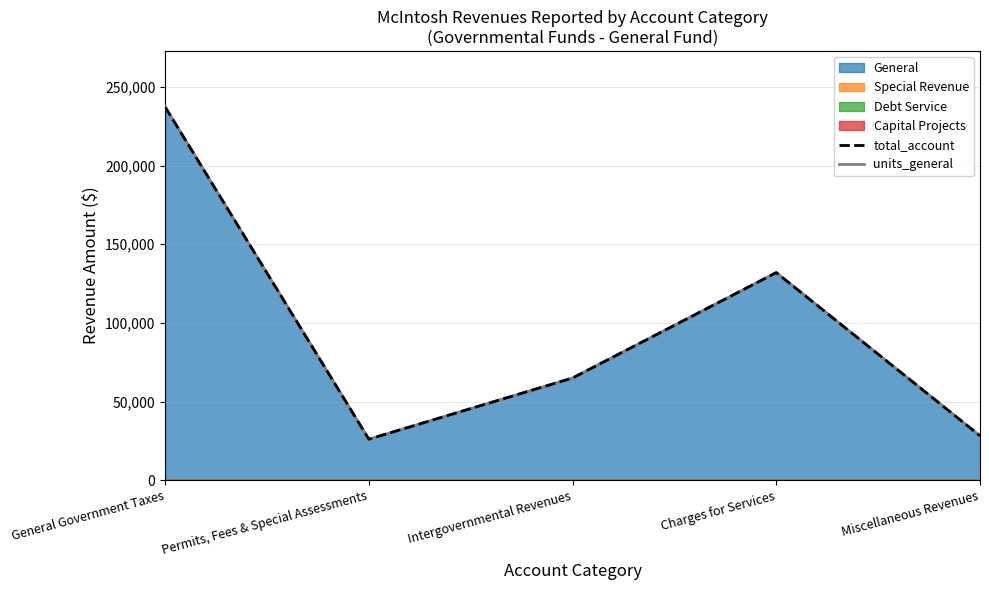

How many interior local peaks does the total_account series have?

1